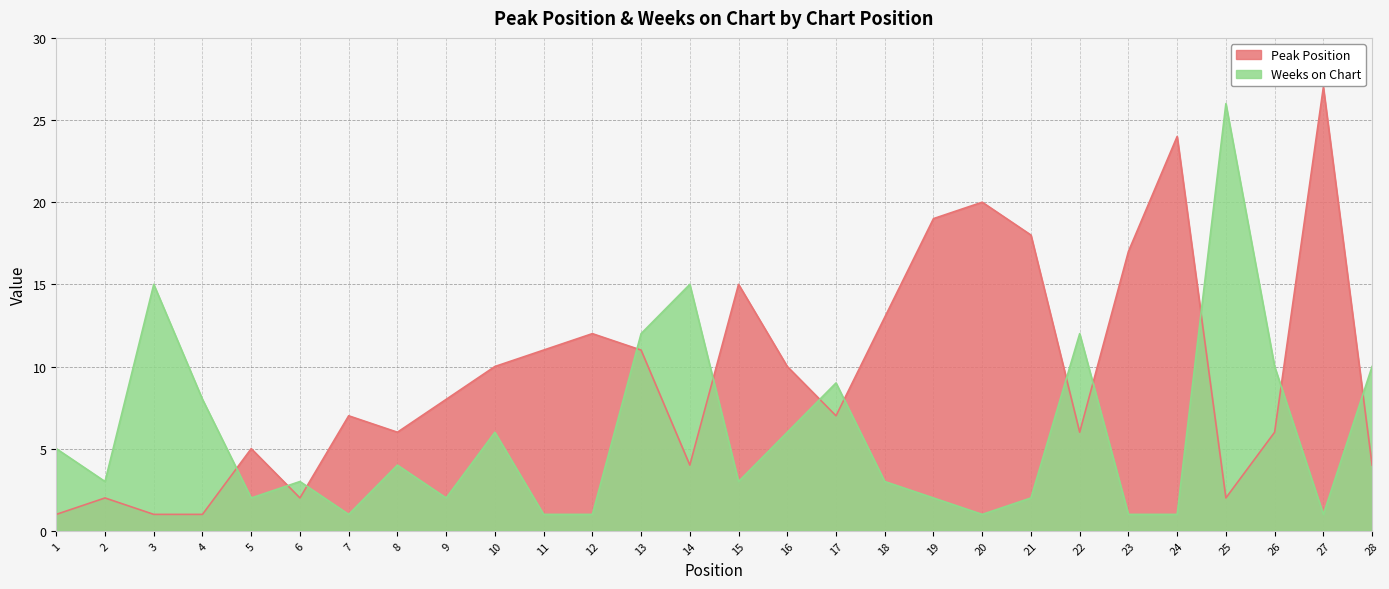

Which category has the lowest value in the Peak Position series?

1